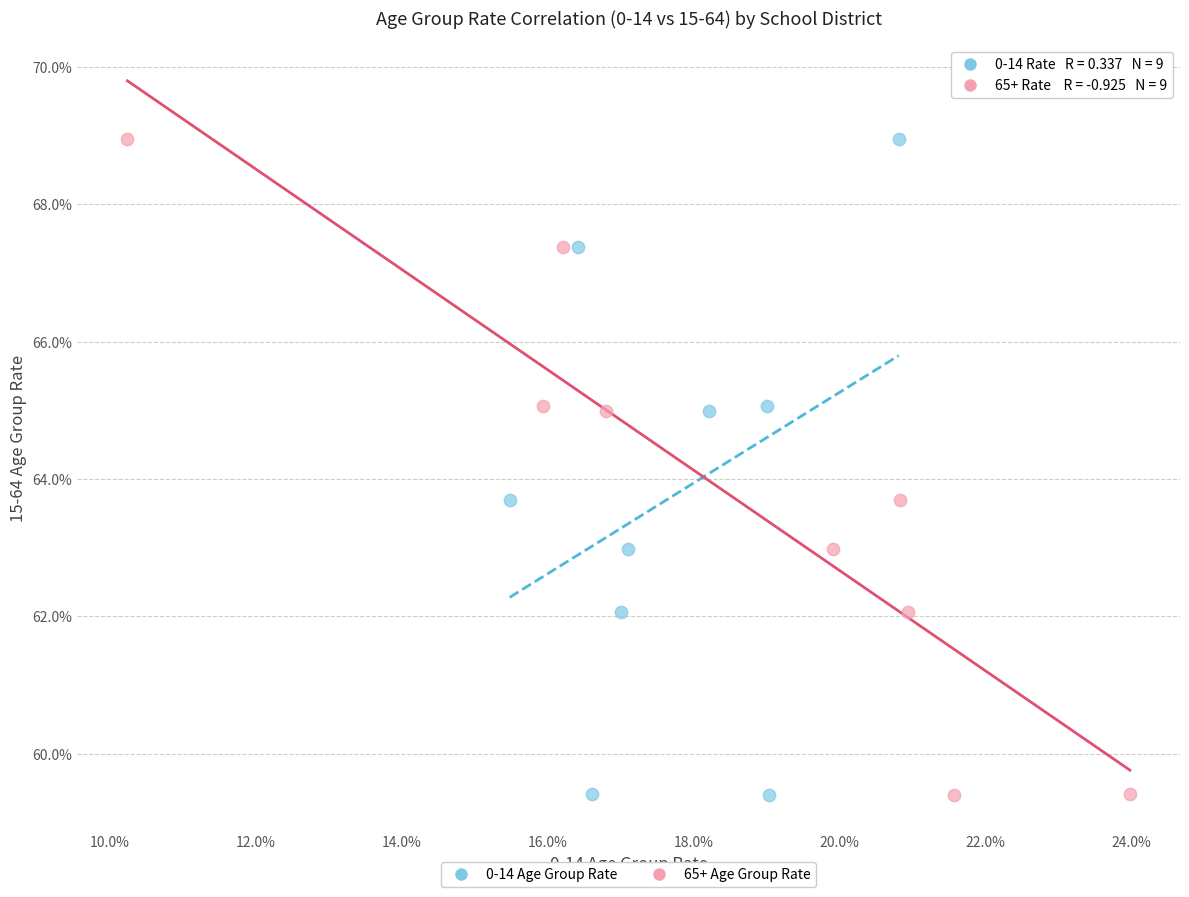

What are all the series names shown in the legend?

0-14 Age Group Rate, 65+ Age Group Rate